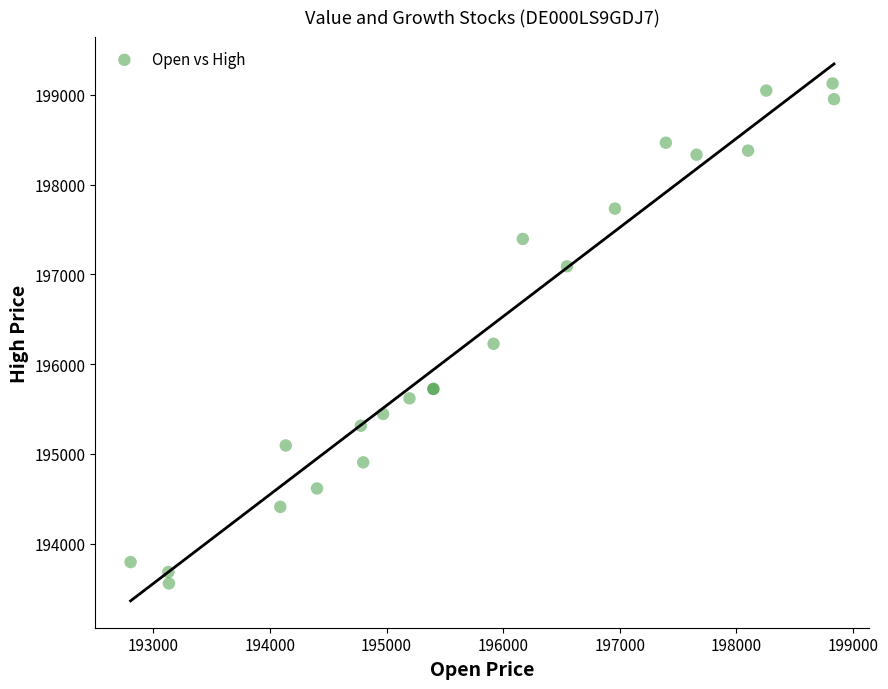

What Y value in the scatter plot is closest to 196341?

196226